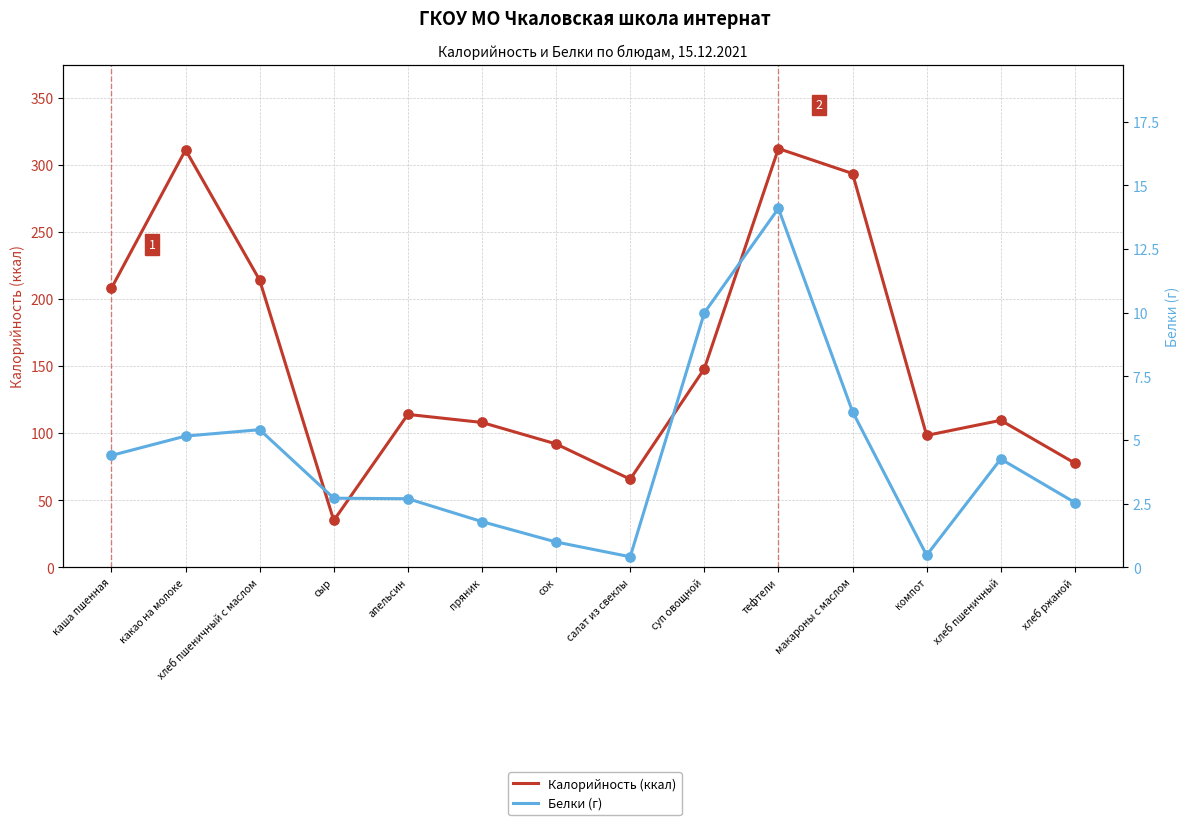

What are all the series names shown in the legend?

Калорийность (ккал), Белки (г)